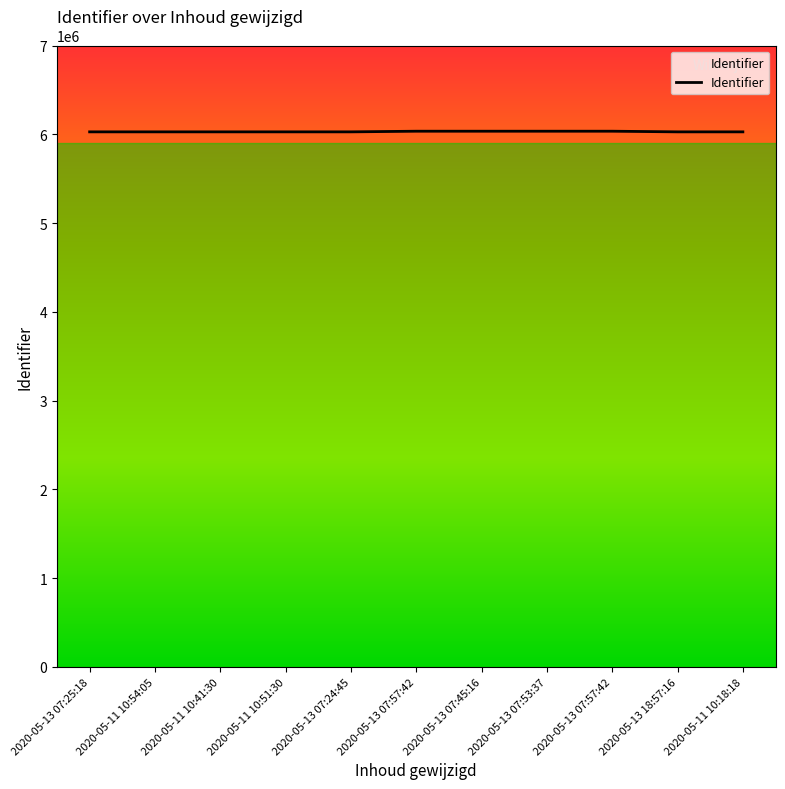

How many lines are shown in the chart?

1